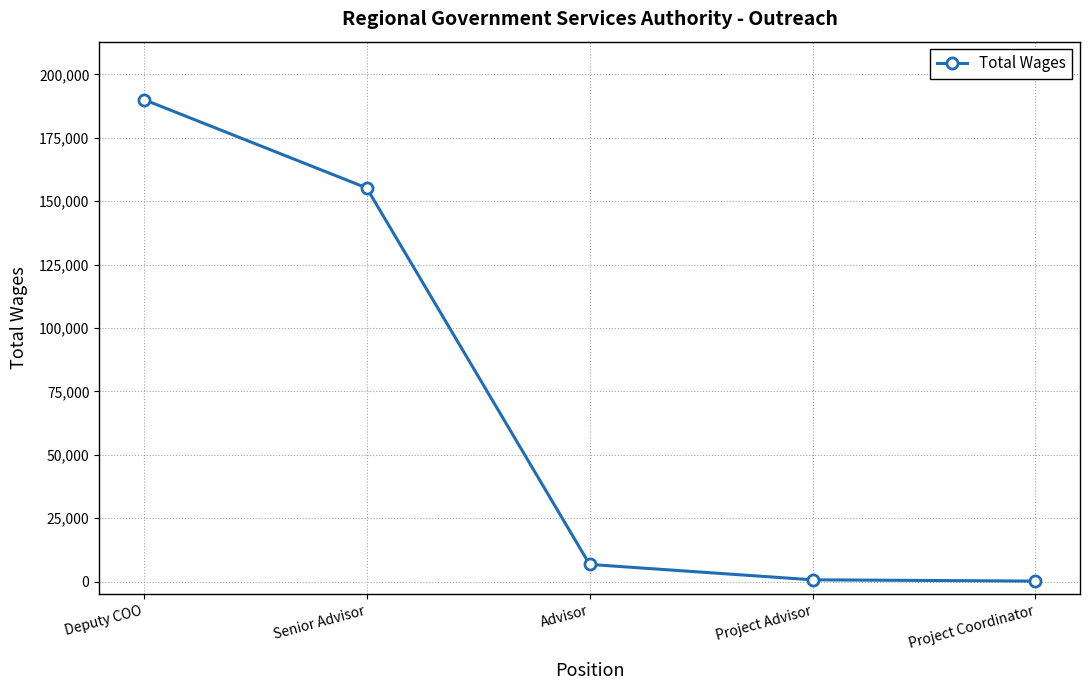

What is the maximum value shown in the chart?

190095